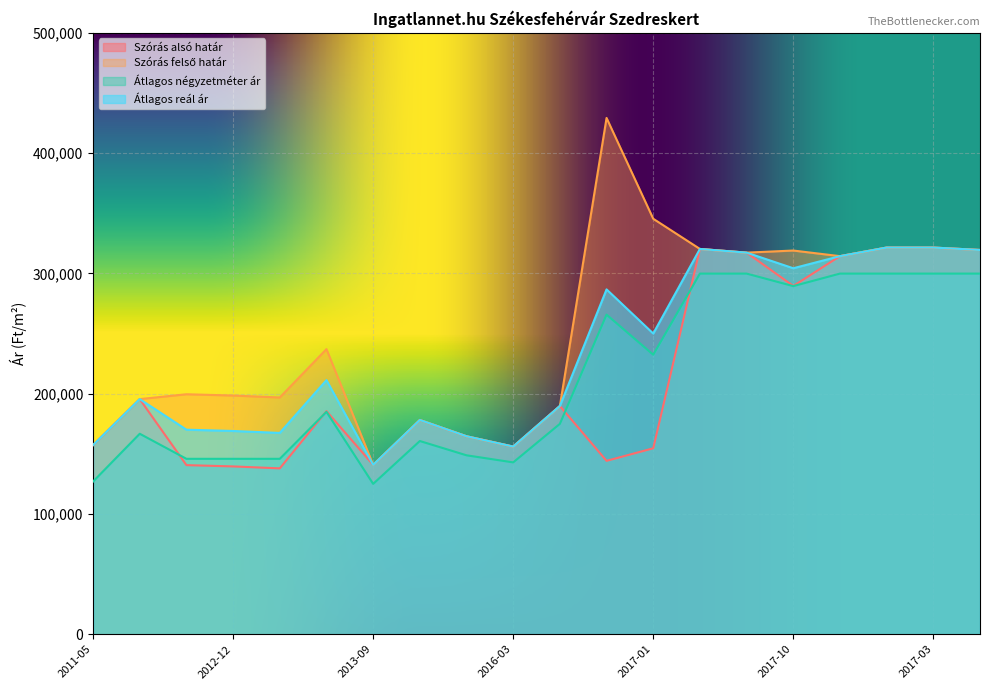

Is it true that Szórás felső határ equals 220486 at 2011-05?

False